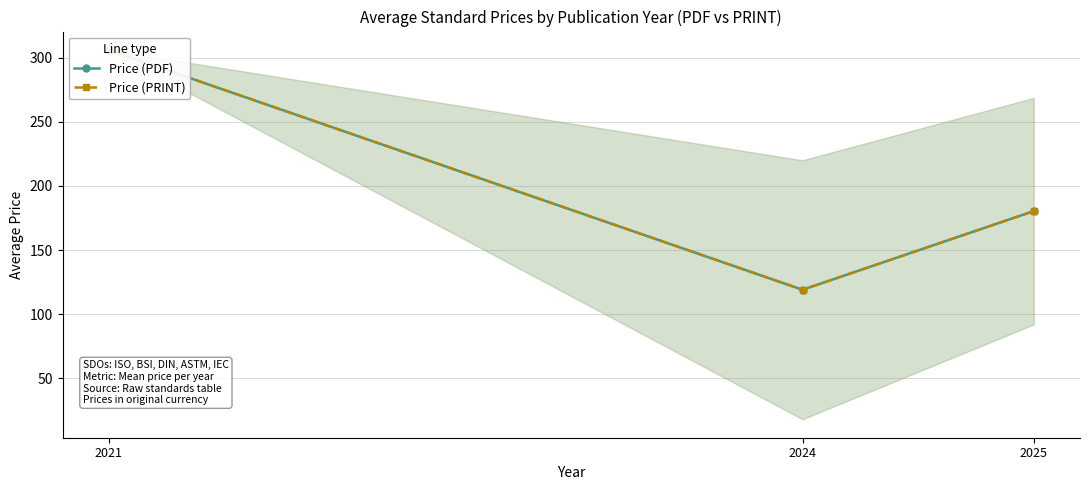

At which label does Price (PRINT) reach its minimum?

2024